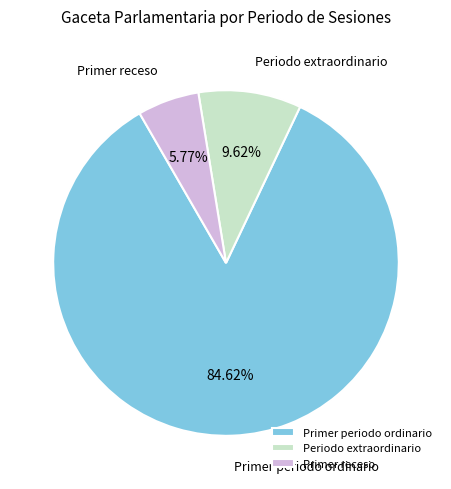

How many slices are in this pie chart?

3